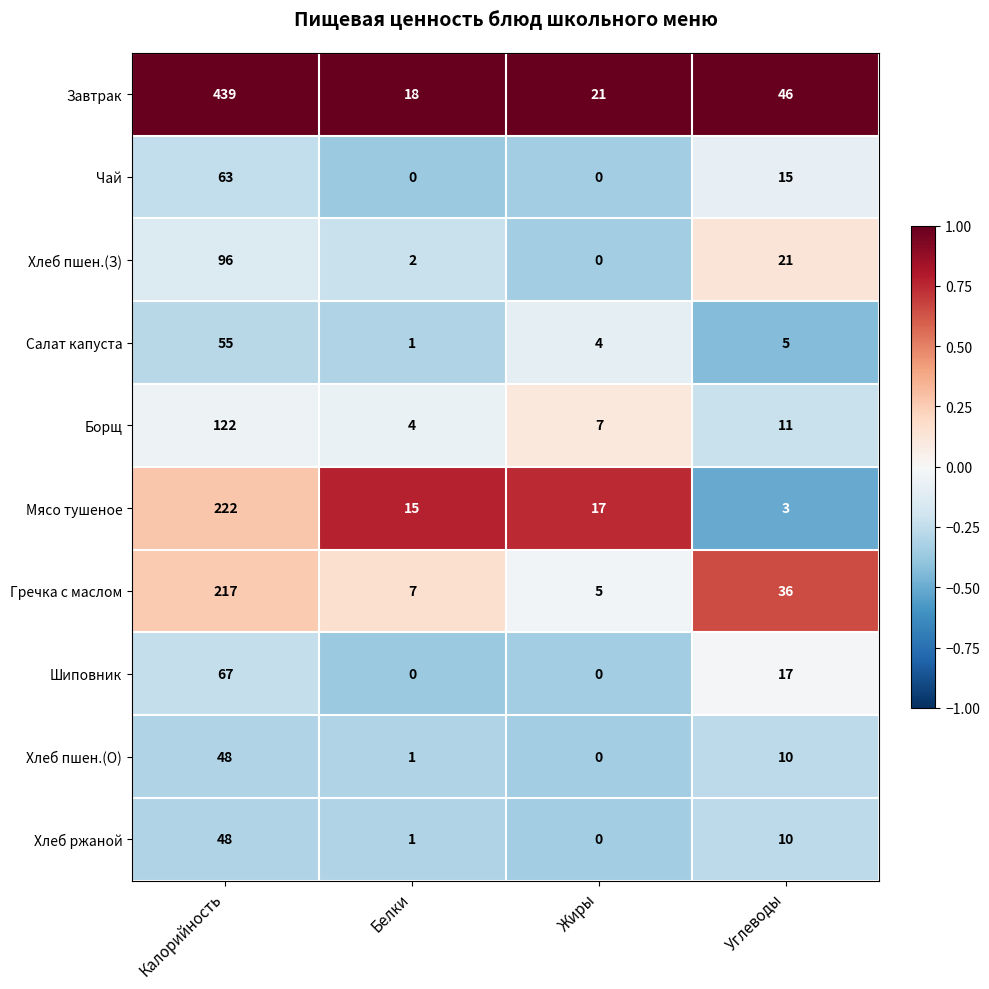

At which label is Гречка с маслом closest to 111?

Углеводы